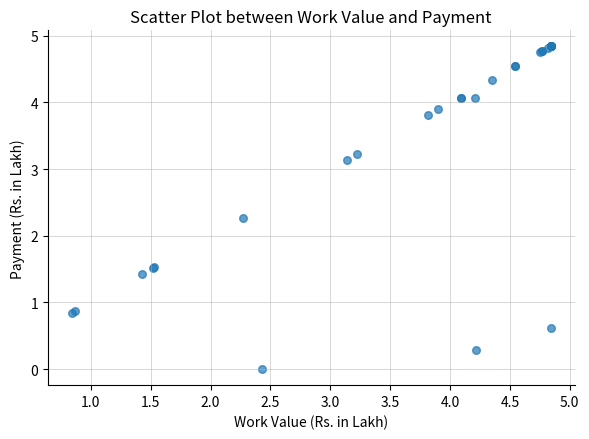

What Y value in the scatter plot is closest to 2?

2.3